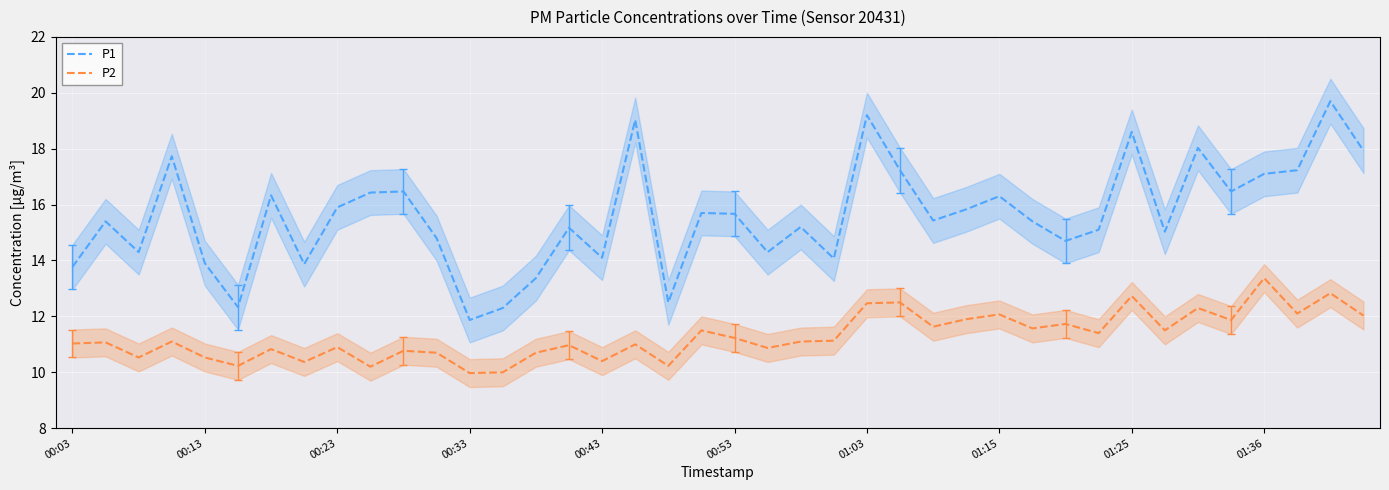

True or false: P1 and P2 intersect in this chart.

False